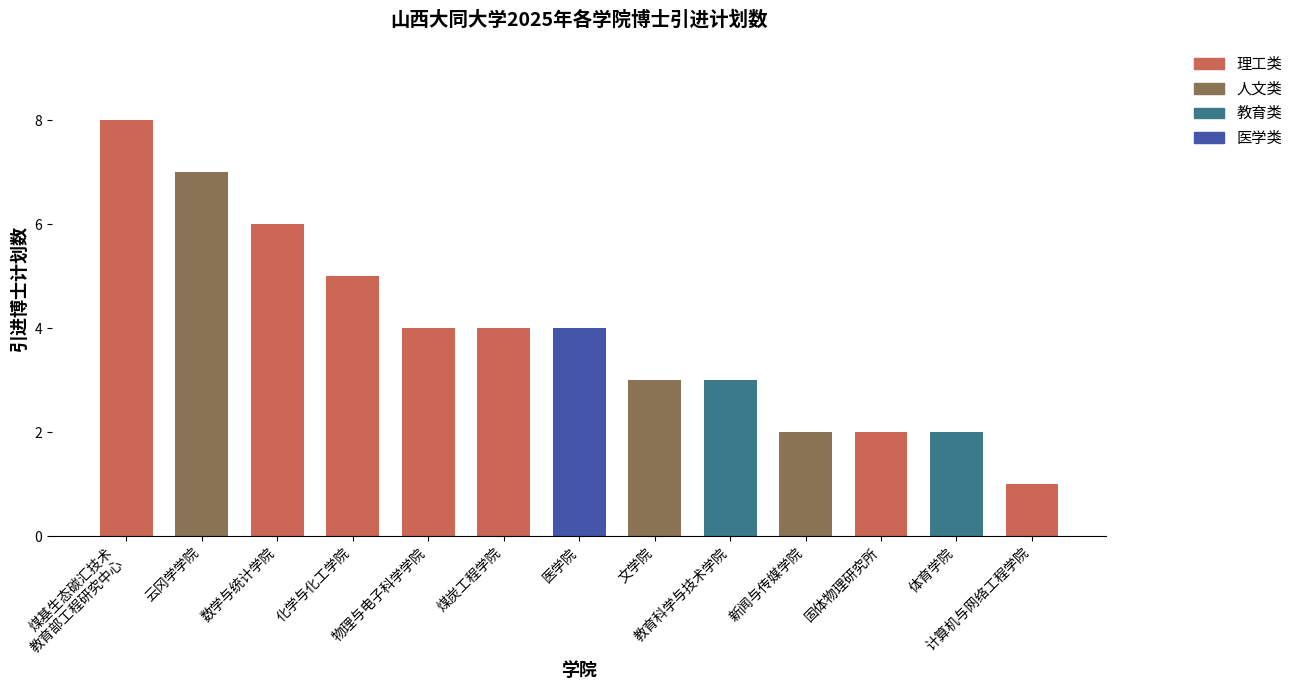

How many values are below 4?

6